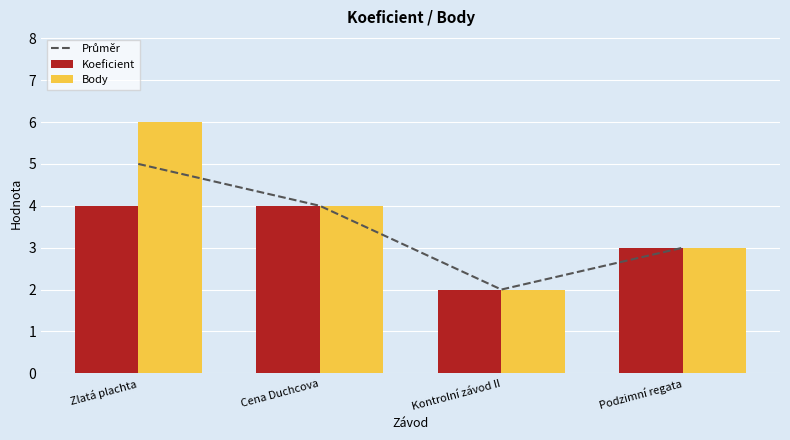

Reading right to left, list all the values displayed in this chart.

Průměr: 3	2	4	5
Koeficient: 3	2	4	4
Body: 3	2	4	6